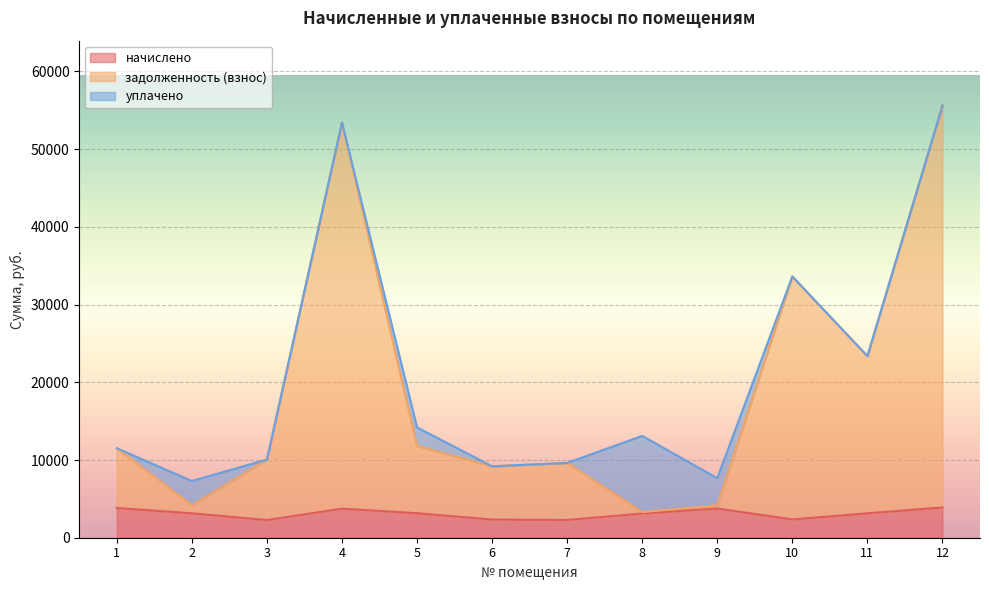

What is the lowest value of the начислено series?

2280.1